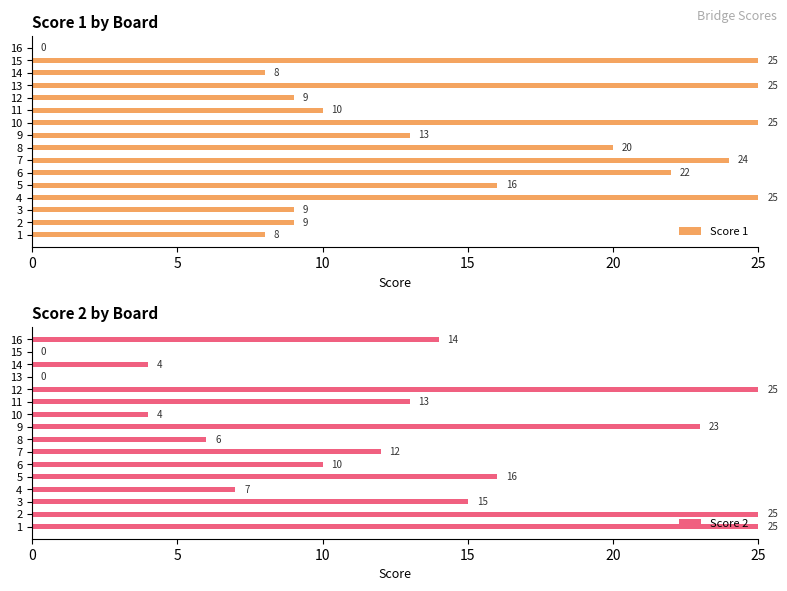

At how many categories does at least one series exceed 22?

9